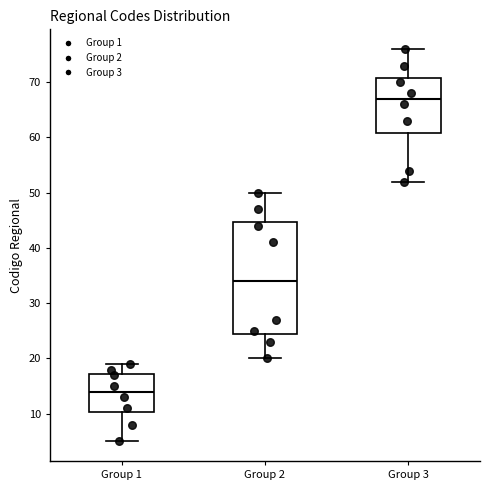

Reading left to right, transcribe this box plot: for each box, give where its median line is, the range the box spans, and where its two whiskers end, as read against the y-axis. The values are not printed on the chart, so give them approximately, as read against the axis.

Group 1: median 14, box 10 to 17, whiskers 5 to 19
Group 2: median 34, box 25 to 45, whiskers 20 to 50
Group 3: median 67, box 61 to 71, whiskers 52 to 76